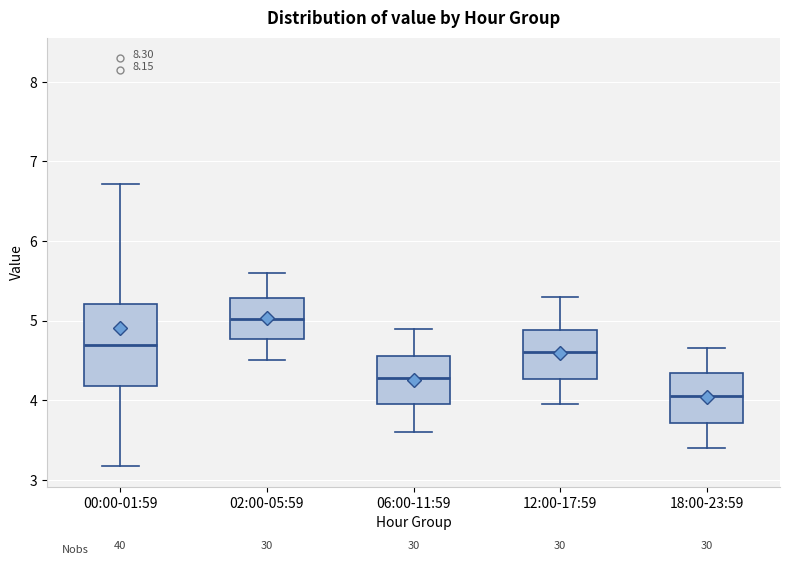

Reading left to right, read every box against the y-axis: the position of its median line, the range the box covers, and the ends of its whiskers. The values are not printed on the chart, so give them approximately, as read against the axis.

00:00-01:59: median 4.7, box 4.2 to 5.2, whiskers 3.2 to 6.7
02:00-05:59: median 5.0, box 4.8 to 5.3, whiskers 4.5 to 5.6
06:00-11:59: median 4.3, box 4.0 to 4.6, whiskers 3.6 to 4.9
12:00-17:59: median 4.6, box 4.3 to 4.9, whiskers 4.0 to 5.3
18:00-23:59: median 4.1, box 3.7 to 4.3, whiskers 3.4 to 4.7